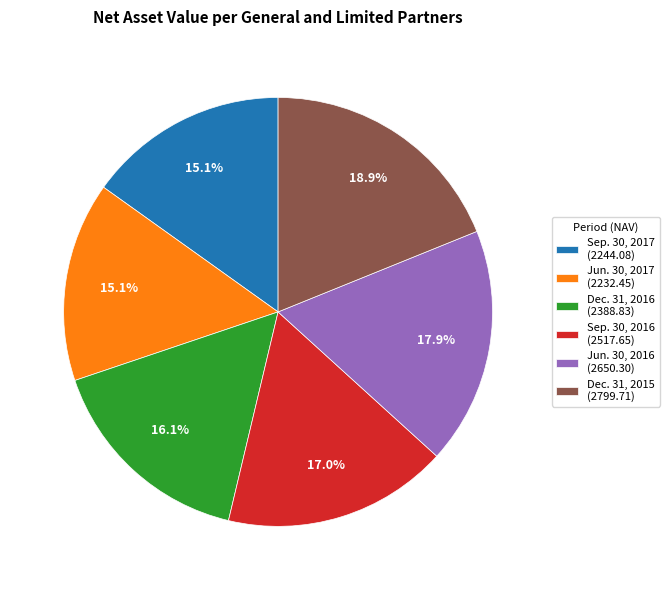

How many slices are in this pie chart?

6